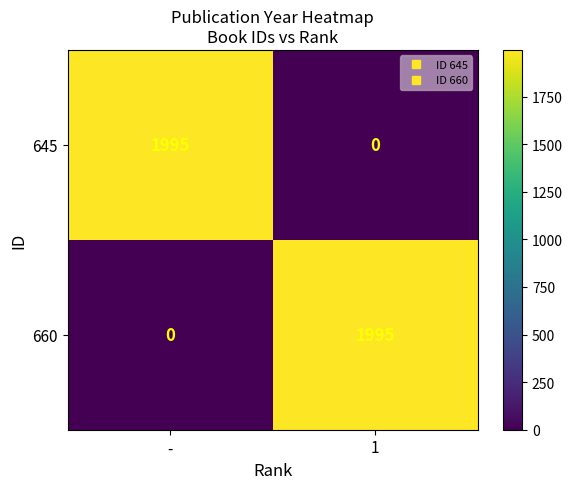

Reading left to right, what are all the values shown in this chart?

645: 1995	0
660: 0	1995